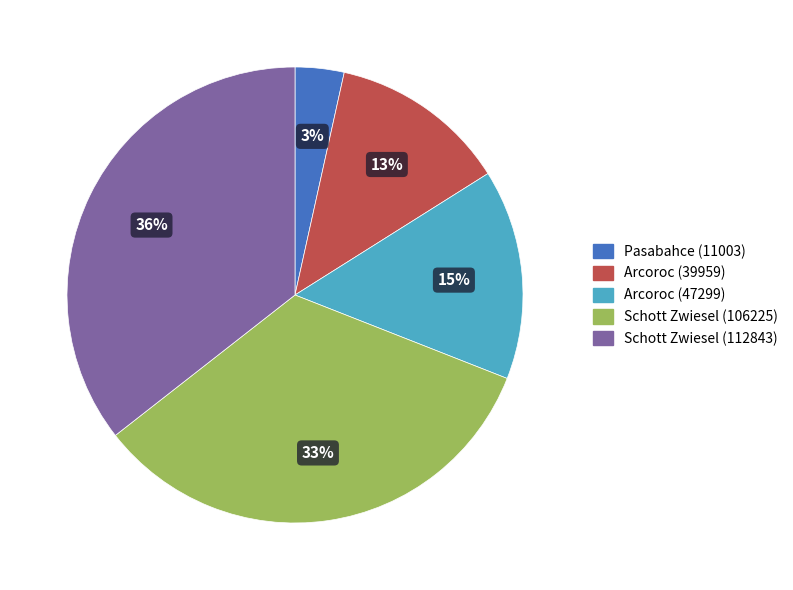

Is the sum of Arcoroc (39959) and Schott Zwiesel (106225) greater than half?

No